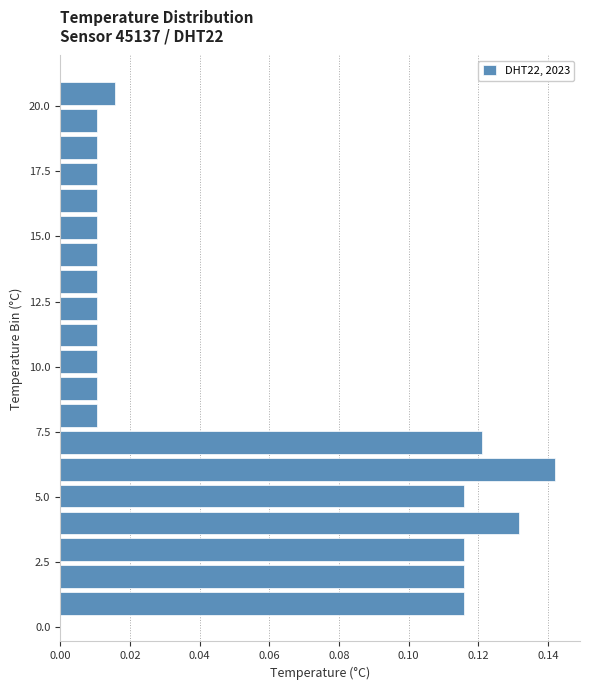

Read against the y-axis, roughly where is the centre of the longest bar?

6.0